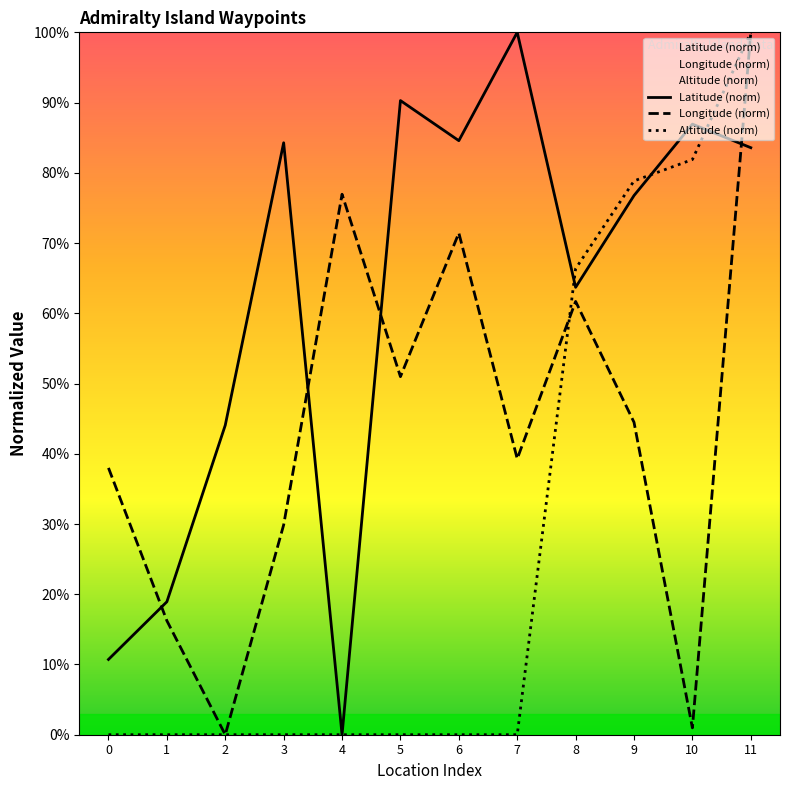

What are all the series names shown in the legend?

Latitude (norm), Longitude (norm), Altitude (norm)